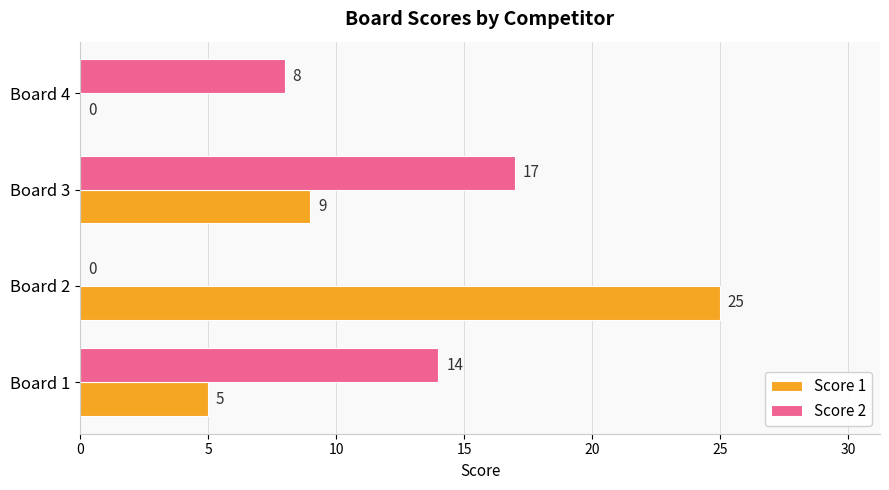

What is the average value of the Score 1 series?

10